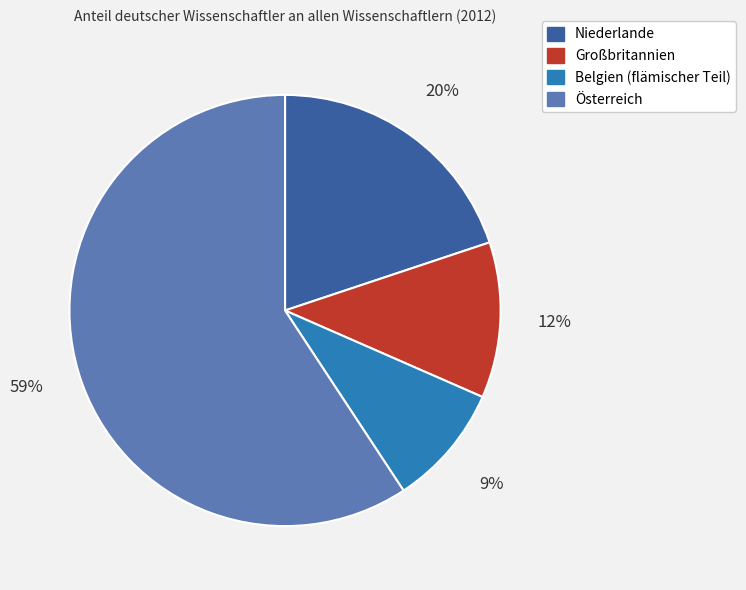

Rank the categories by value from highest to lowest.

Österreich, Niederlande, Großbritannien, Belgien (flämischer Teil)